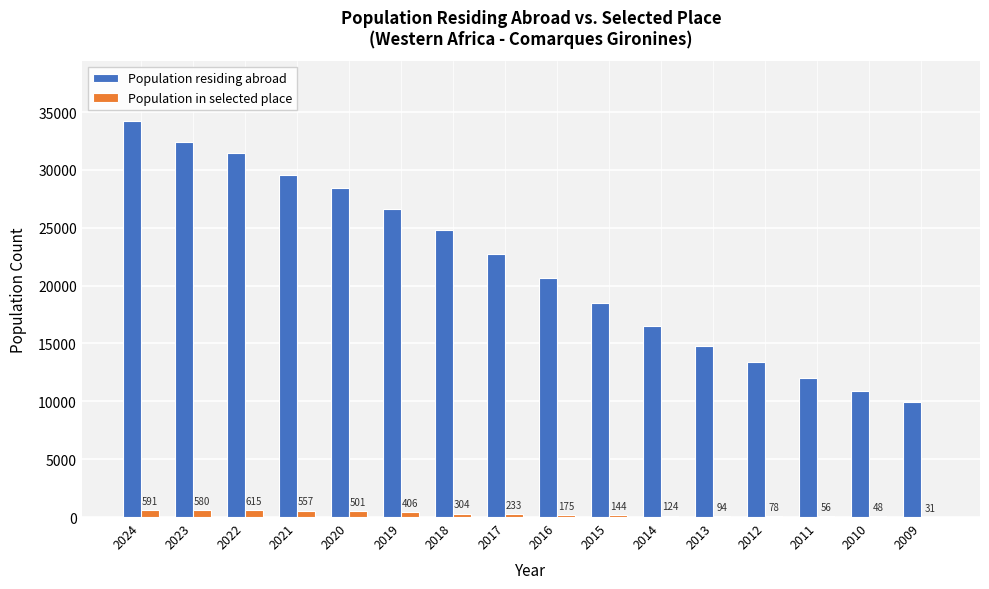

Reading left to right, extract all data points from this chart.

Population residing abroad: 2024=34269	2023=32447	2022=31456	2021=29598	2020=28429	2019=26656	2018=24822	2017=22716	2016=20681	2015=18490	2014=16529	2013=14809	2012=13360	2011=12058	2010=10890	2009=9943
Population in selected place: 2024=591	2023=580	2022=615	2021=557	2020=501	2019=406	2018=304	2017=233	2016=175	2015=144	2014=124	2013=94	2012=78	2011=56	2010=48	2009=31